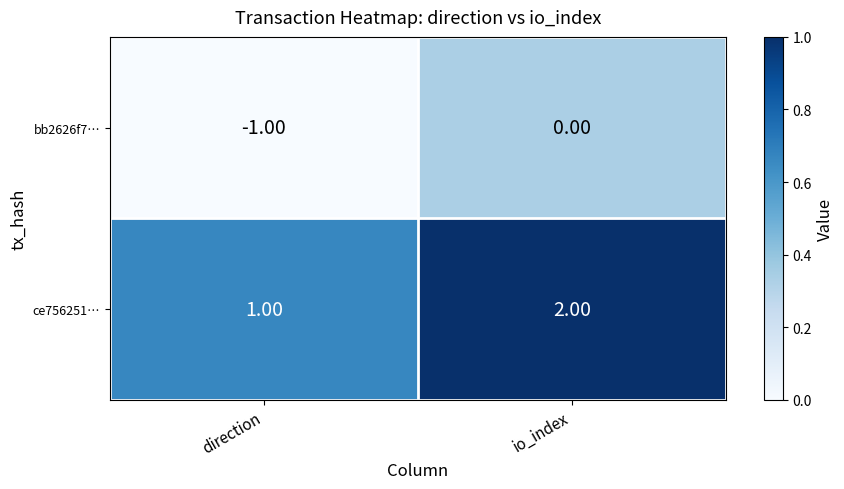

Which series has the largest total across all categories?

ce756251…